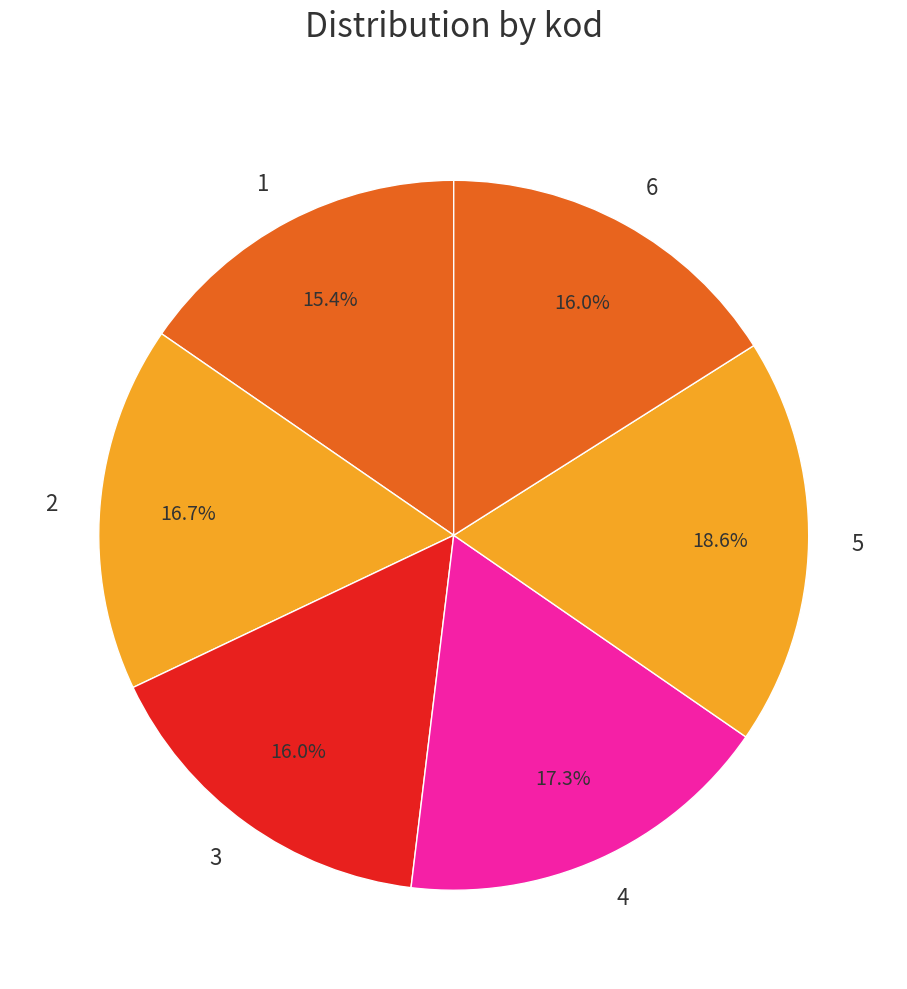

Does 6 account for over 50% of the chart?

No